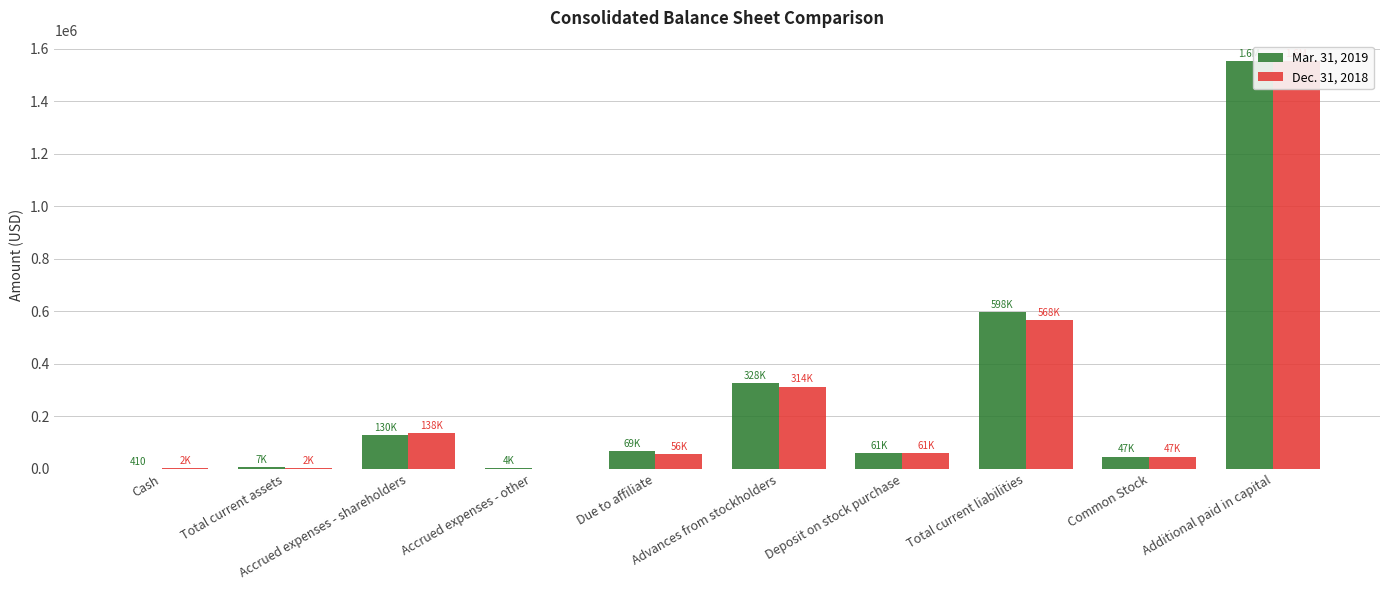

Where does the Dec. 31, 2018 series first go above 61030?

Accrued expenses - shareholders